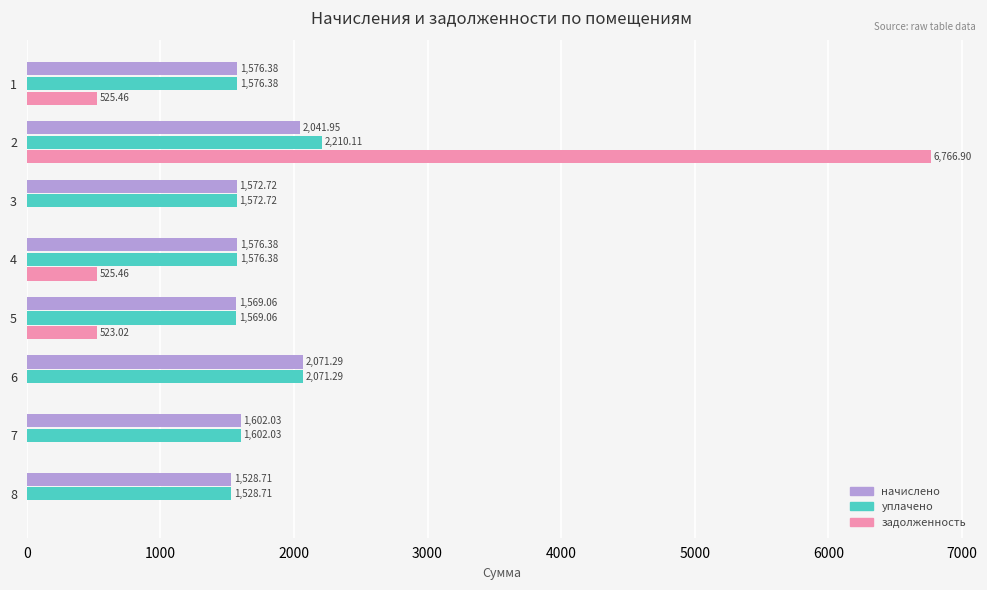

How many data points does each series have?

8